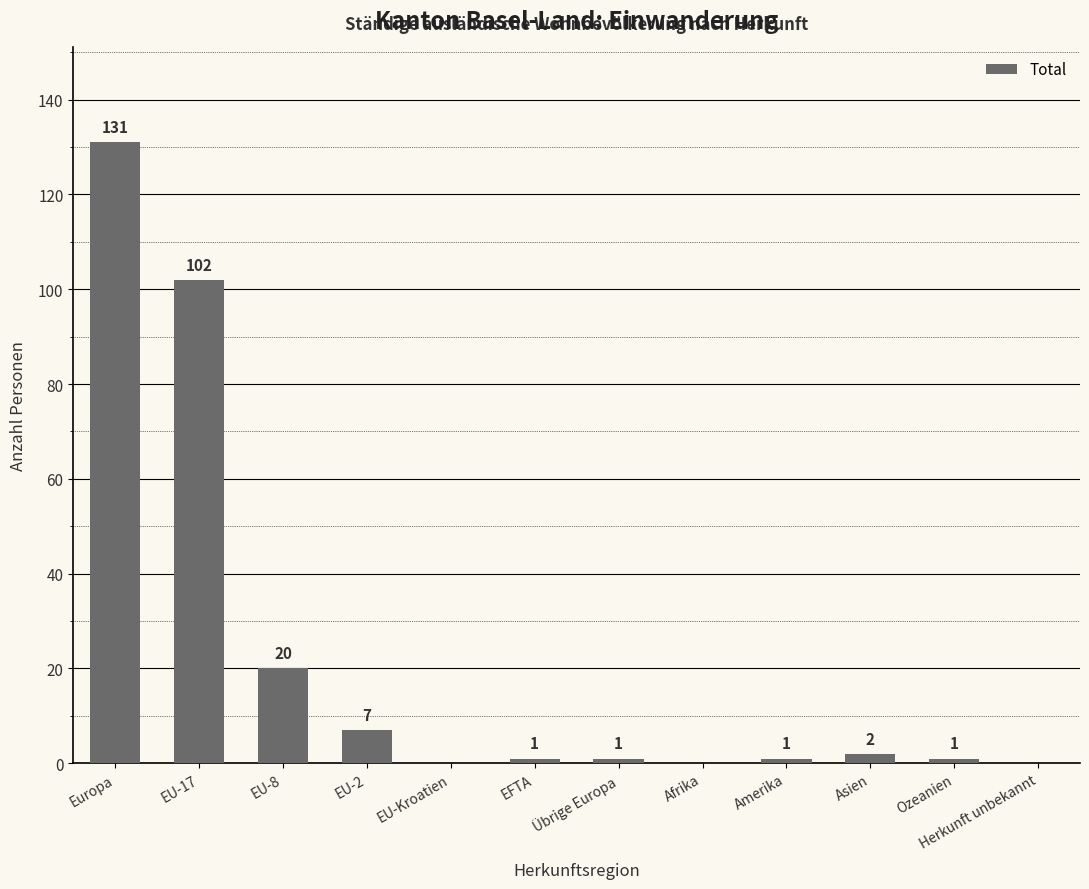

Are the bars horizontal?

No